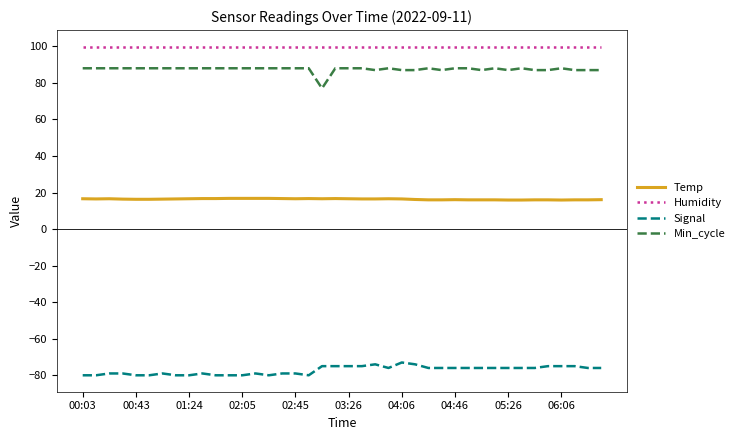

Count the Temp values in the range 16 to 17.

37